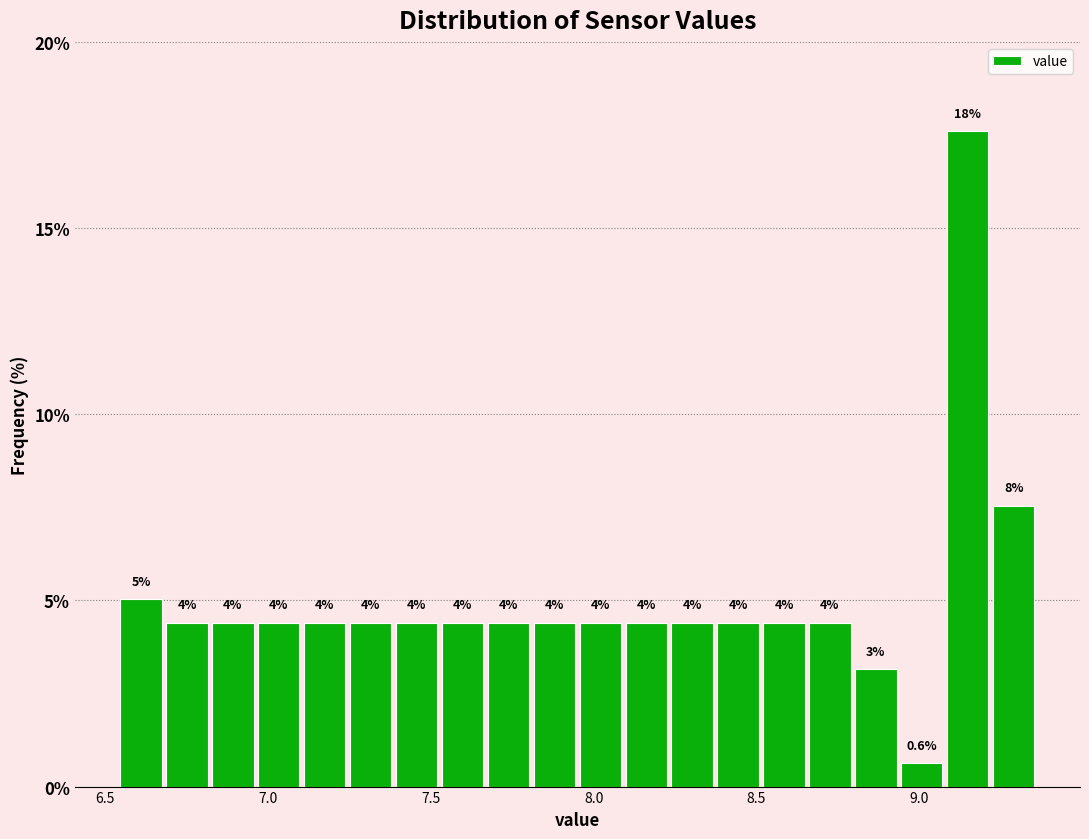

Around what value on the x-axis is the tallest bar? Give the approximate position of its centre, as read against the axis.

9.15